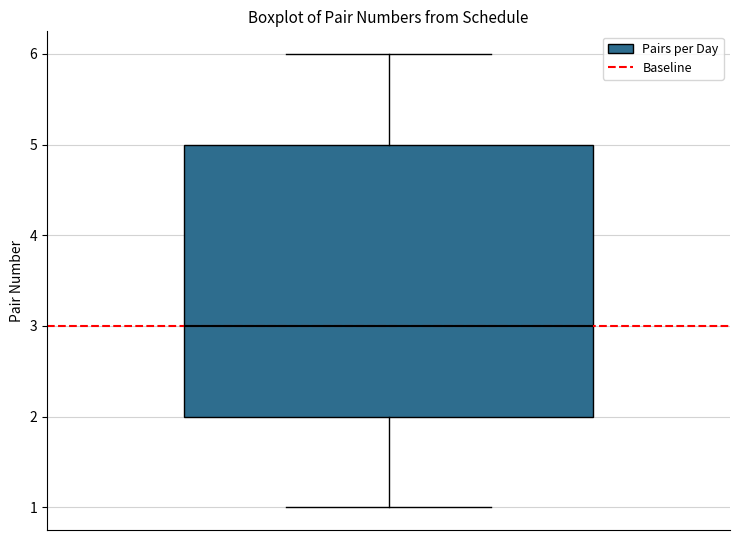

Read this box plot against the y-axis: the position of the median line, the range covered by the box, and the ends of both whiskers. The values are not printed on the chart, so give them approximately, as read against the axis.

median 3, box 2 to 5, whiskers 1 to 6